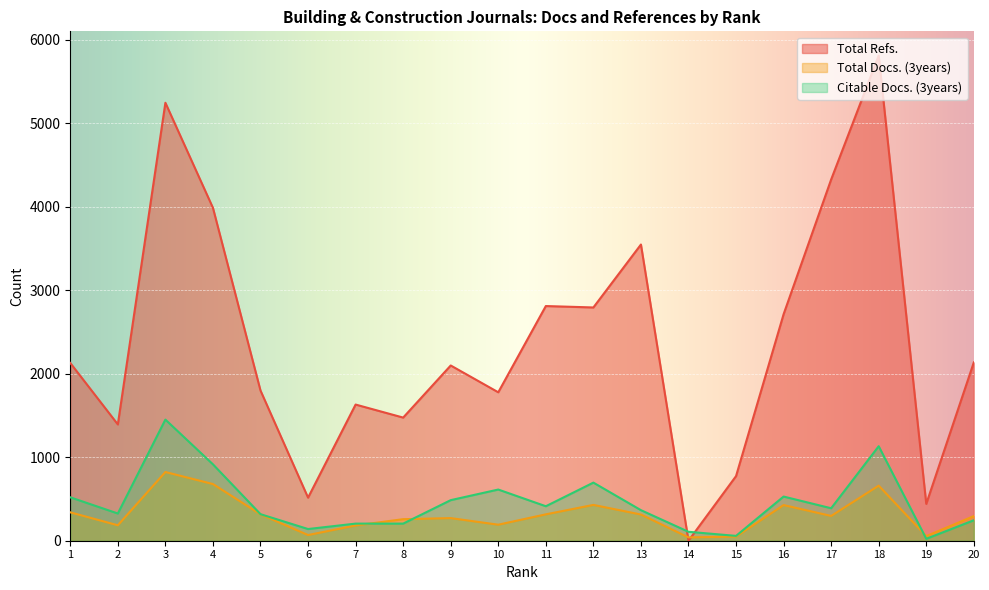

How many intersections are there between Total Docs. (3years) and Total Refs.?

2